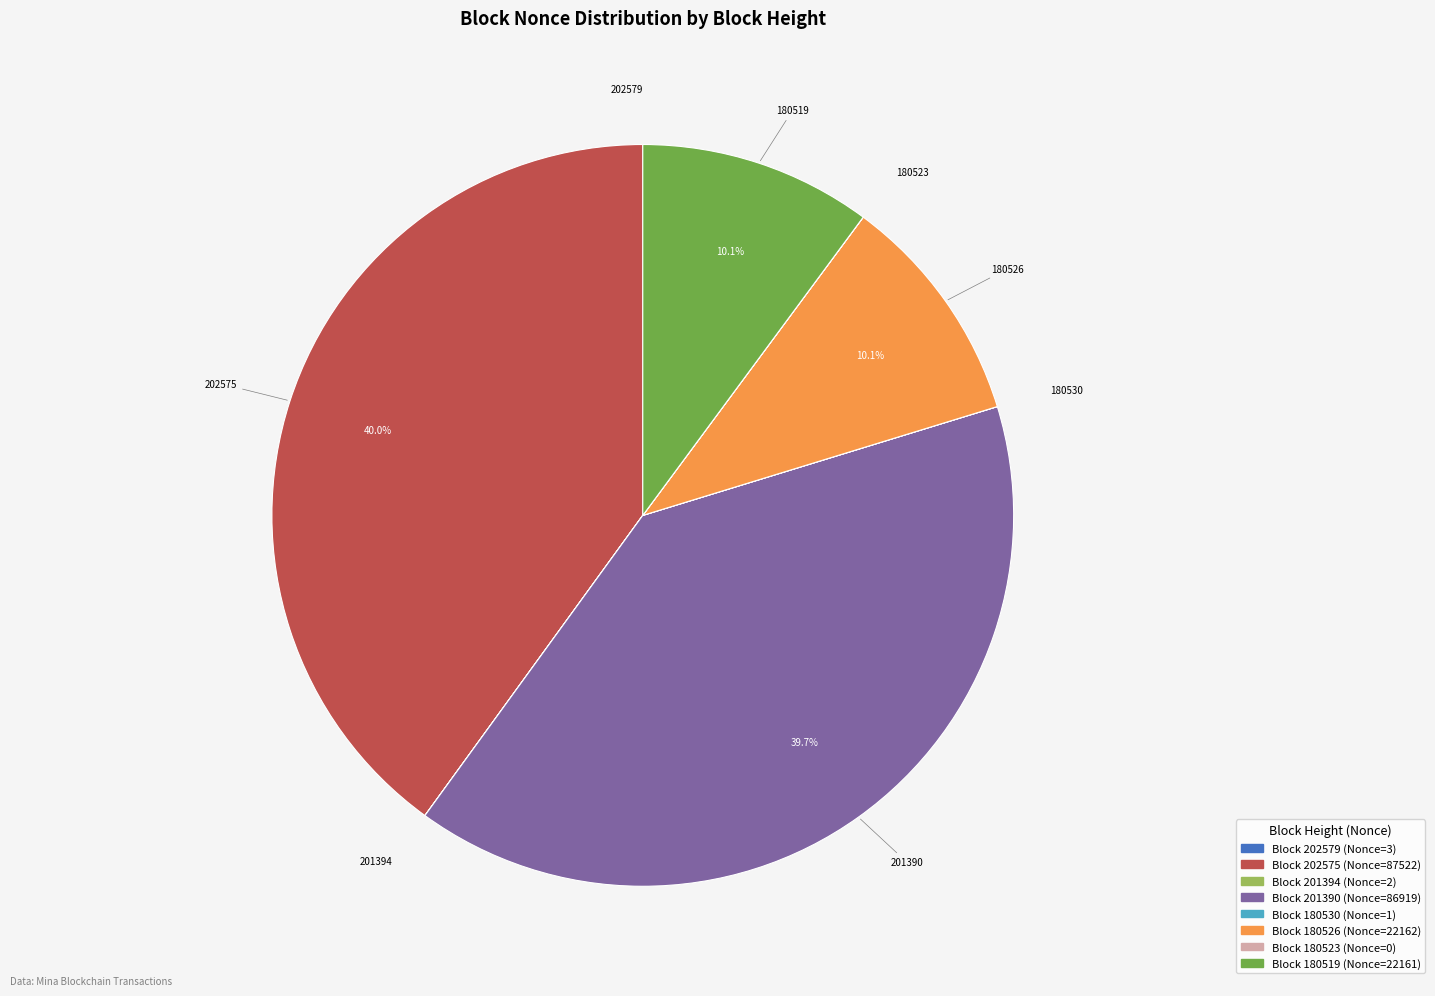

Is there a majority slice in this chart?

No